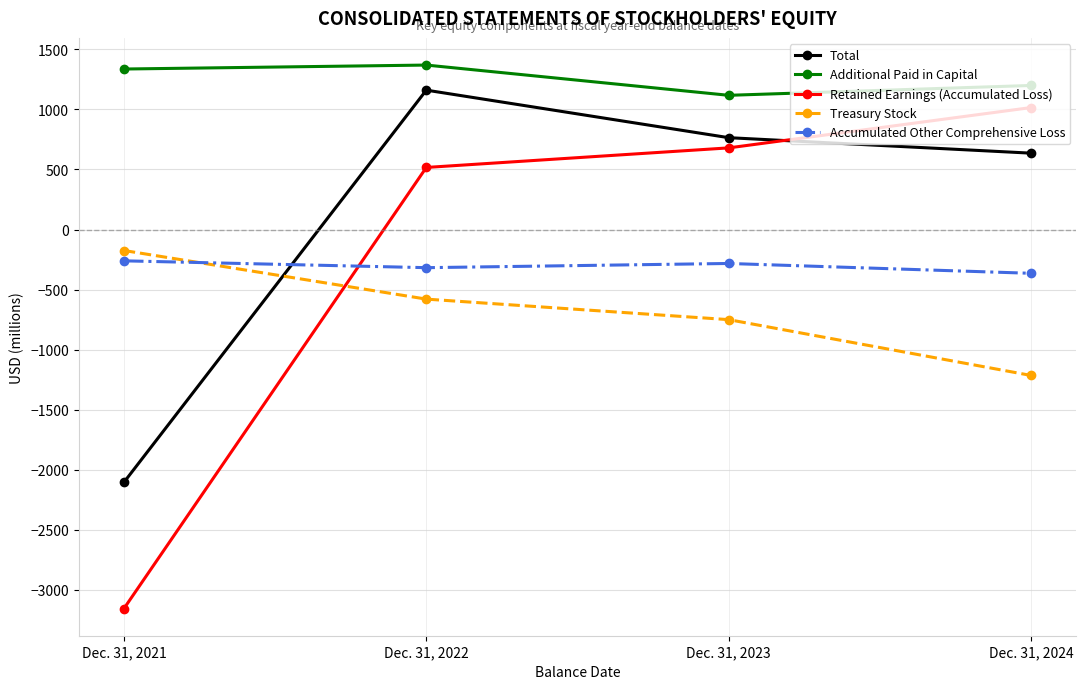

Where does the Accumulated Other Comprehensive Loss series first go above -283?

Dec. 31, 2021